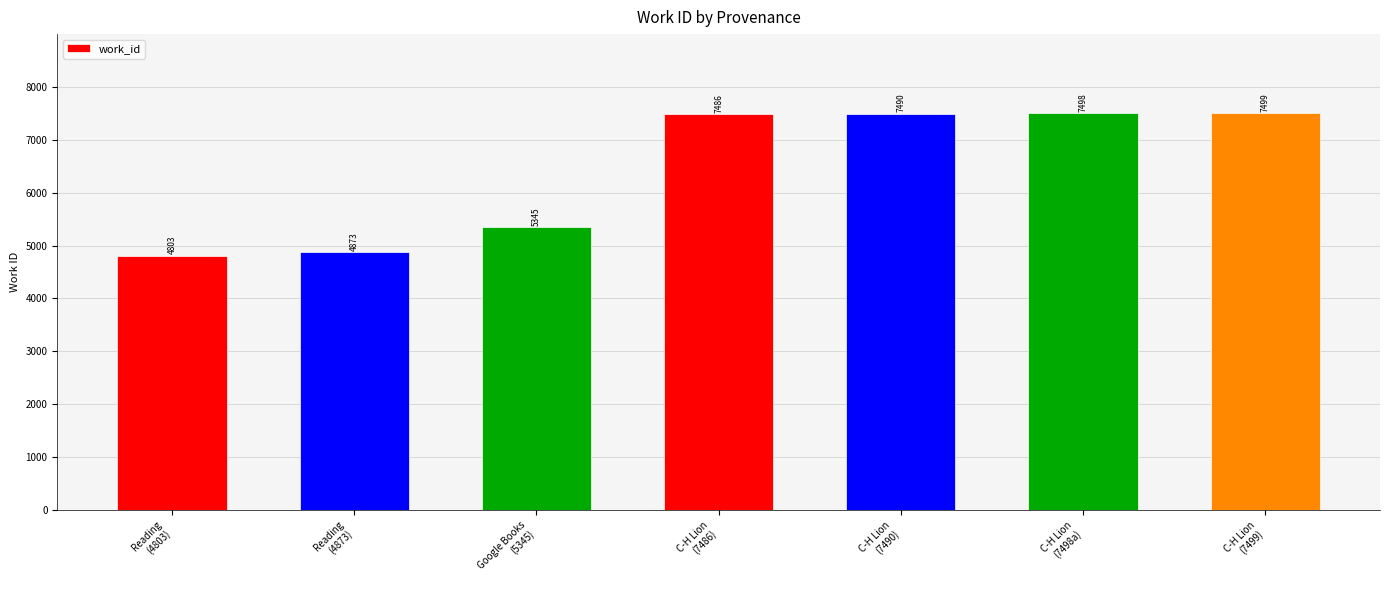

The value at Reading
(4873) is 8175. True or false?

False